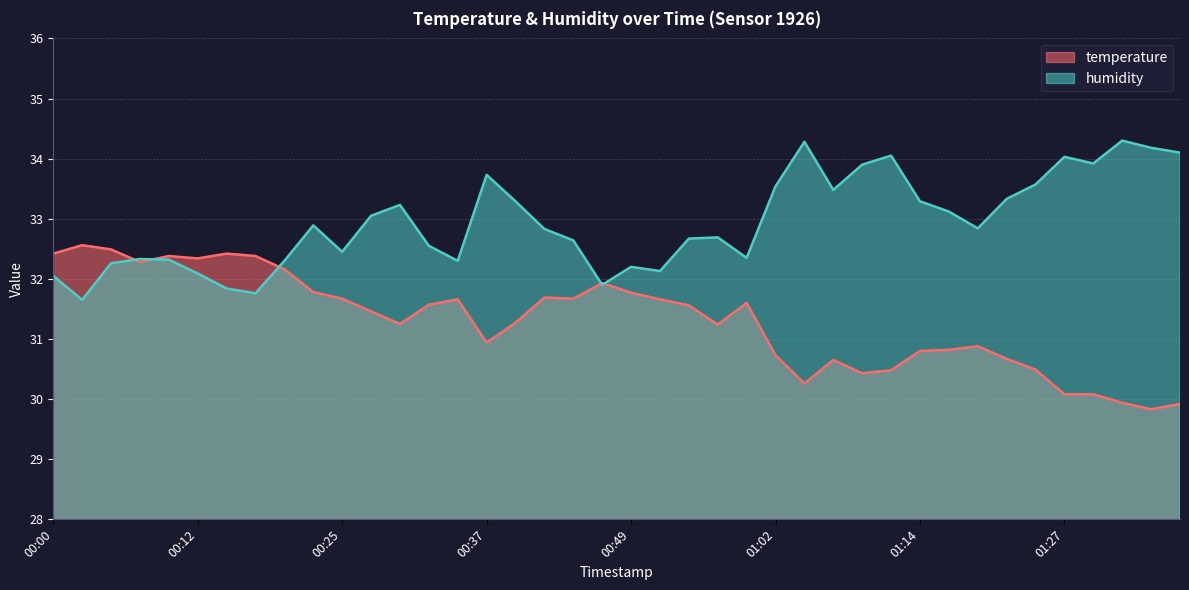

List the labels in order of humidity value, smallest first.

00:03, 00:17, 00:15, 00:47, 00:00, 00:12, 00:52, 00:49, 00:05, 00:20, 00:35, 00:10, 00:07, 00:59, 00:25, 00:32, 00:44, 00:54, 00:57, 00:42, 01:19, 00:22, 00:27, 01:17, 00:30, 00:39, 01:14, 01:22, 01:06, 01:02, 01:25, 00:37, 01:09, 01:30, 01:27, 01:11, 01:37, 01:35, 01:04, 01:32